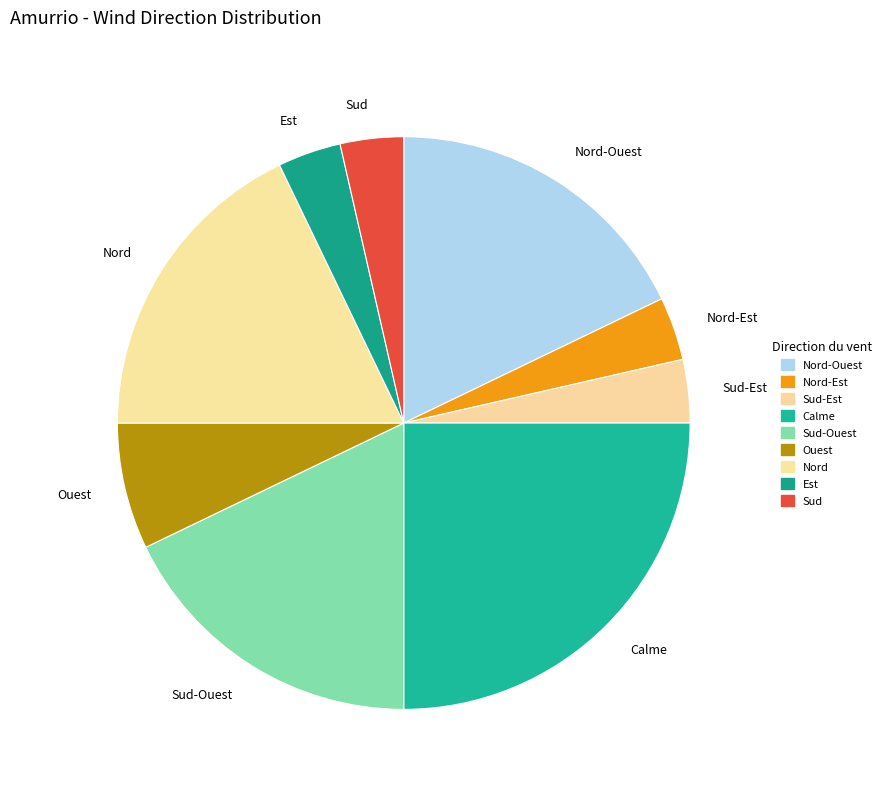

Which has a higher value, Sud or Sud-Ouest?

Sud-Ouest